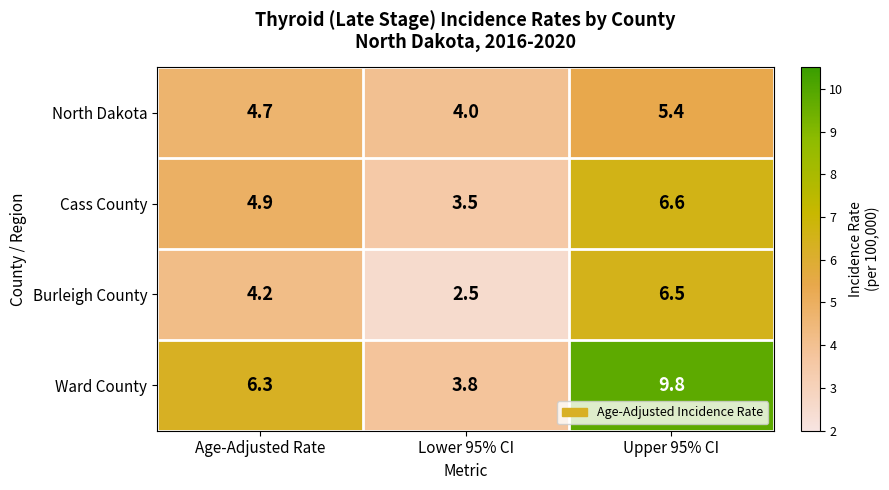

Which series changed the most between Age-Adjusted Rate and Upper 95% CI?

Ward County